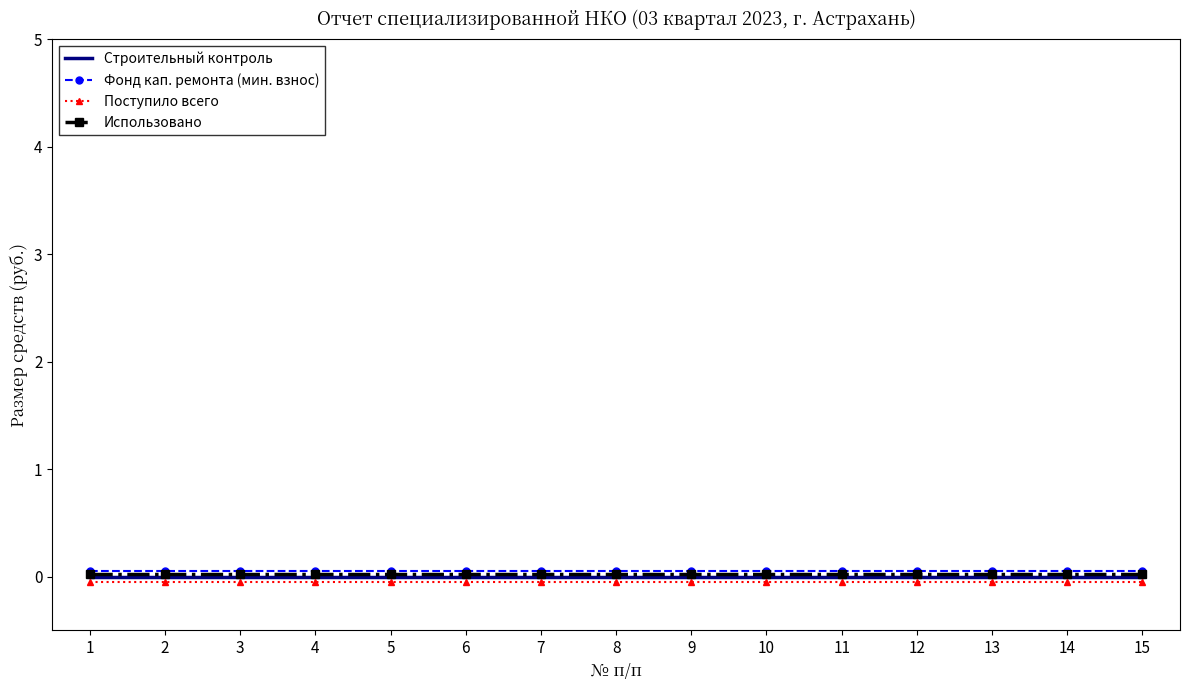

True or false: Фонд кап. ремонта (мин. взнос) and Поступило всего intersect in this chart.

False